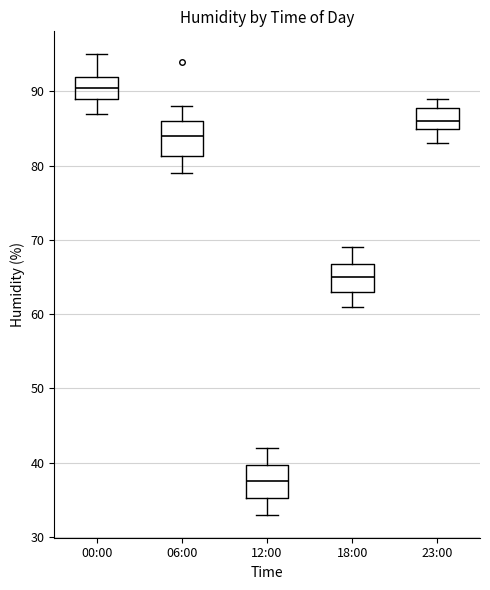

Where does the median line of the box for 00:00 sit on the y-axis? The values are not printed on the chart, so give them approximately, as read against the axis.

91